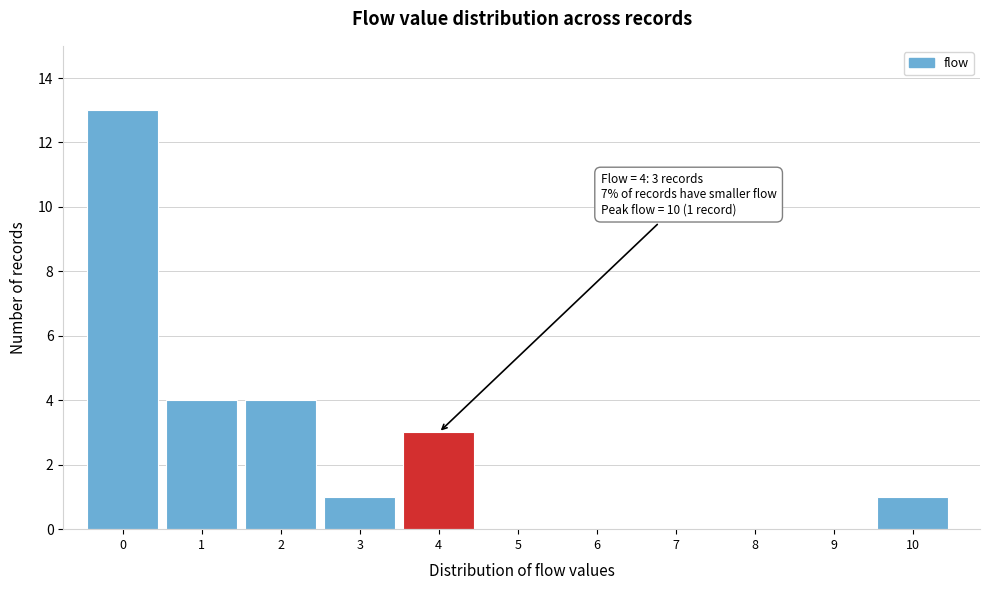

Reading right to left, transcribe all the data shown in this chart.

10=1	9=0	8=0	7=0	6=0	5=0	4=3	3=1	2=4	1=4	0=13